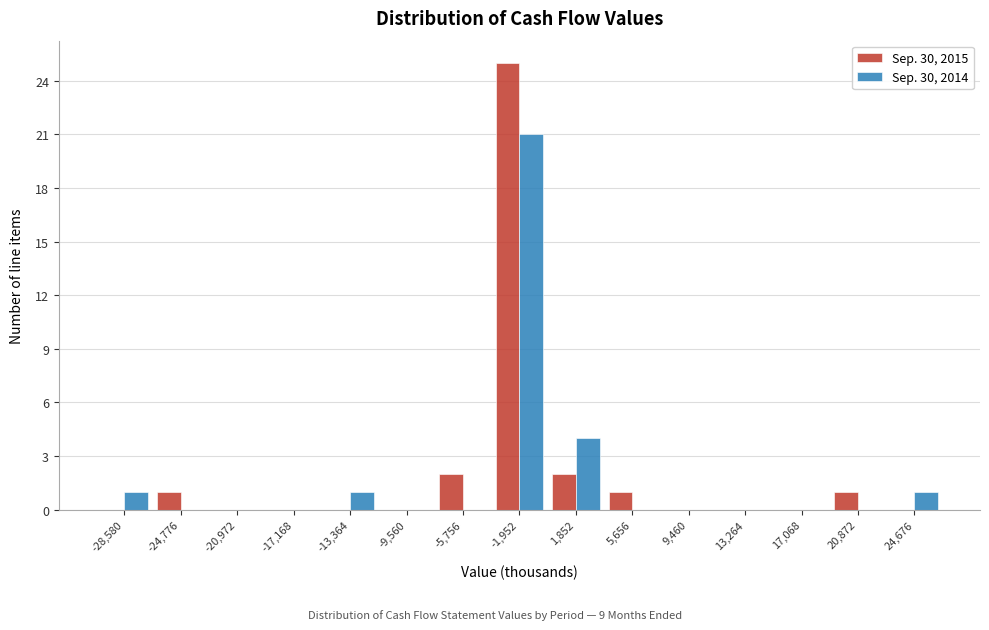

Reading left to right, list all the values displayed in this chart.

Sep. 30, 2015: -28,580=0	-24,776=1	-20,972=0	-17,168=0	-13,364=0	-9,560=0	-5,756=2	-1,952=25	1,852=2	5,656=1	9,460=0	13,264=0	17,068=0	20,872=1	24,676=0
Sep. 30, 2014: -28,580=1	-24,776=0	-20,972=0	-17,168=0	-13,364=1	-9,560=0	-5,756=0	-1,952=21	1,852=4	5,656=0	9,460=0	13,264=0	17,068=0	20,872=0	24,676=1